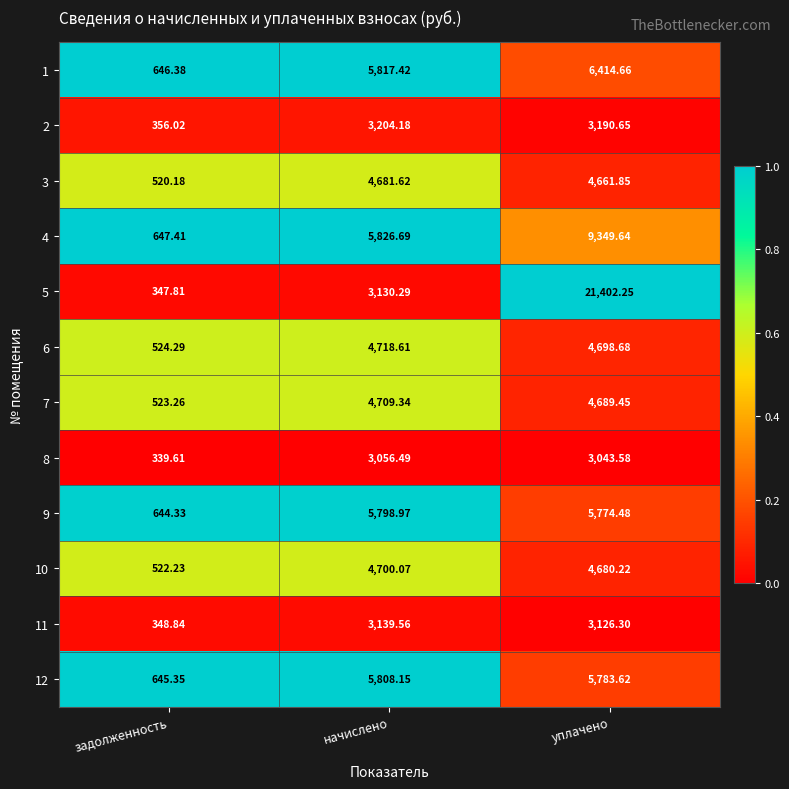

At which label is 8 closest to 1698?

уплачено